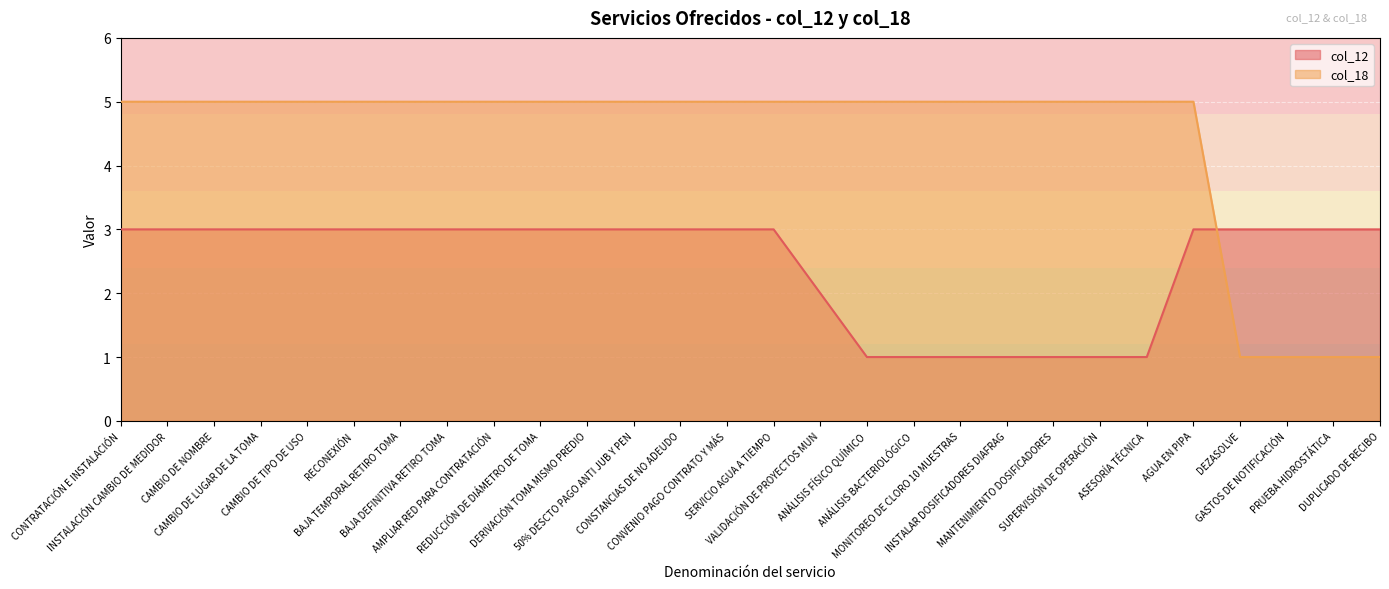

Is it true that col_12 equals 3 at INSTALACIÓN CAMBIO DE MEDIDOR?

True